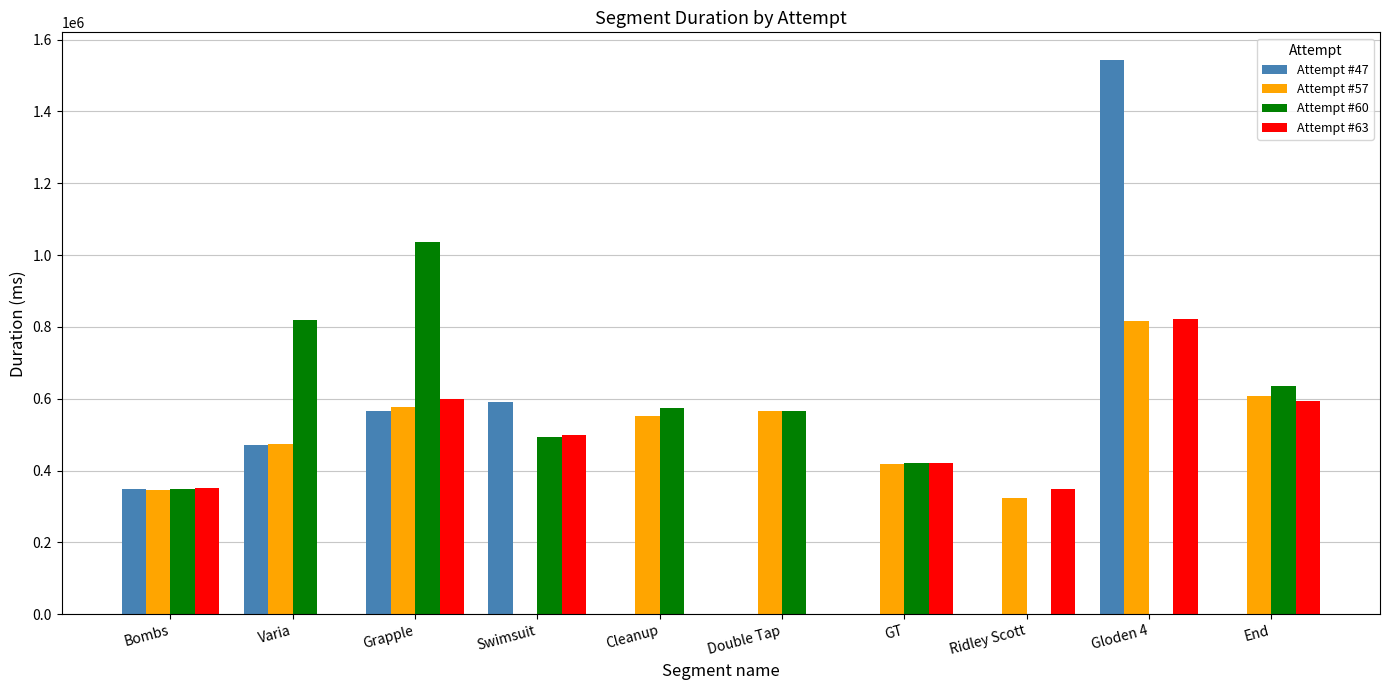

Which series changed the most between Varia and Cleanup?

Attempt #47